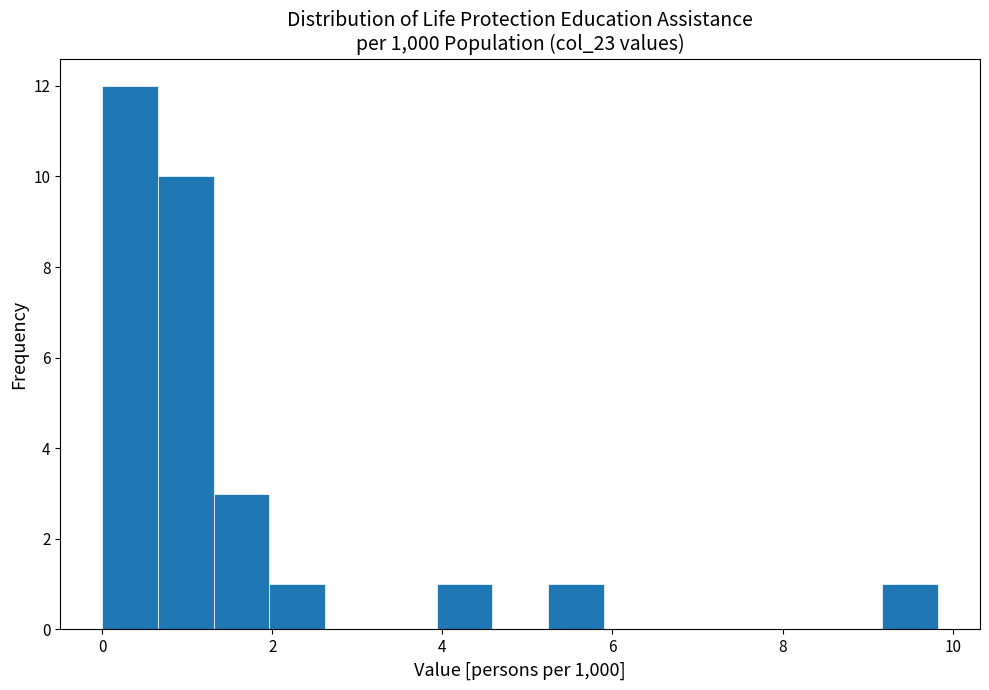

Around what value on the x-axis is the tallest bar? Give the approximate position of its centre, as read against the axis.

0.4